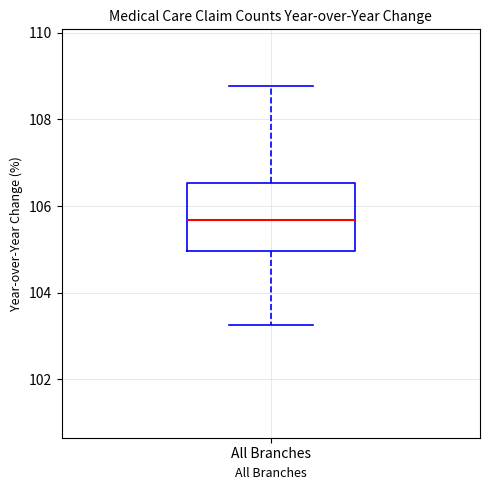

Read this box plot against the y-axis: the position of the median line, the range covered by the box, and the ends of both whiskers. The values are not printed on the chart, so give them approximately, as read against the axis.

median 105.6, box 105.0 to 106.6, whiskers 103.2 to 108.8